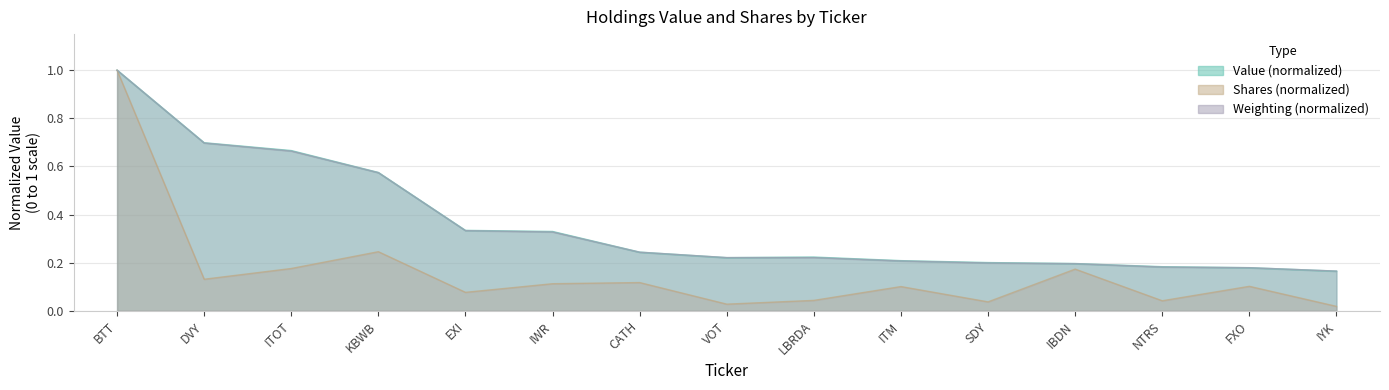

Does the chart have visible grid lines?

Yes